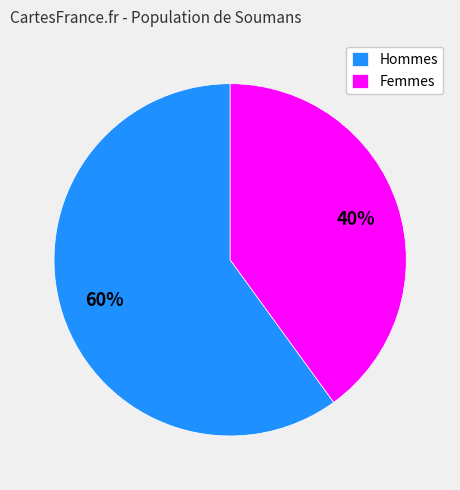

Which category has the biggest portion of the pie?

Hommes